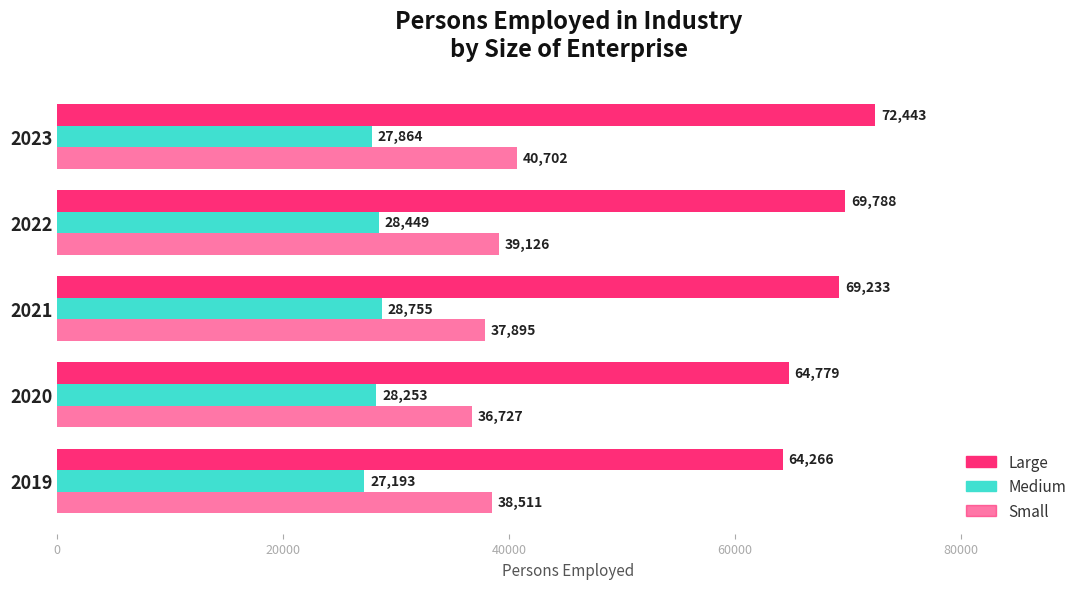

How many data points in Small are less than 38511?

2